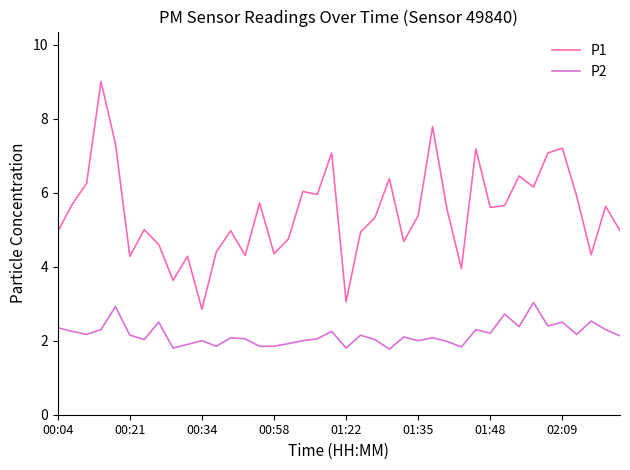

What is the highest value of the P2 series?

3.0